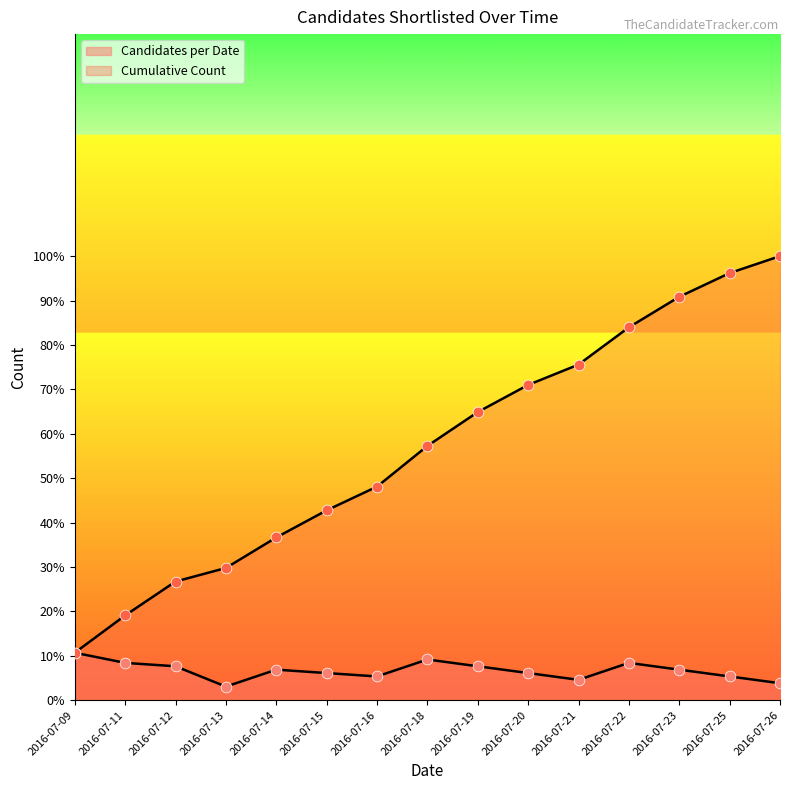

Which series has the largest total across all categories?

Cumulative Count